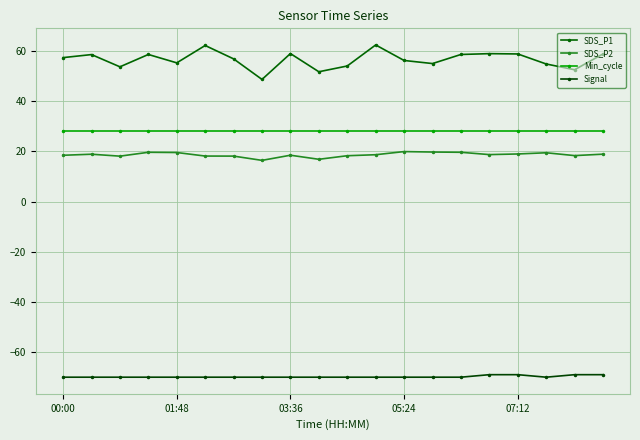

Which series has the largest total across all categories?

SDS_P1